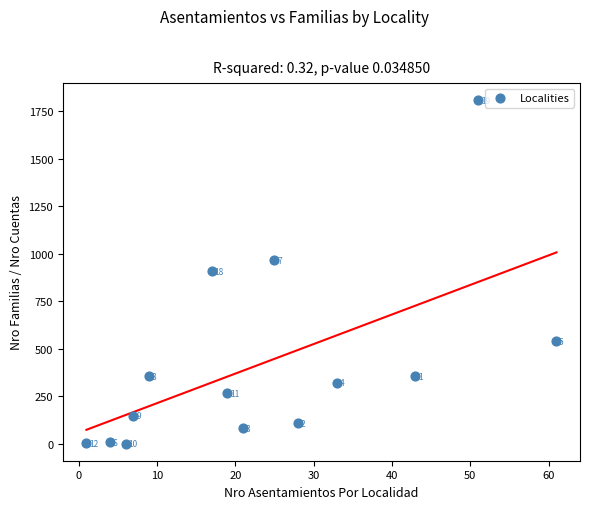

What Y value in the scatter plot is closest to 905?

909